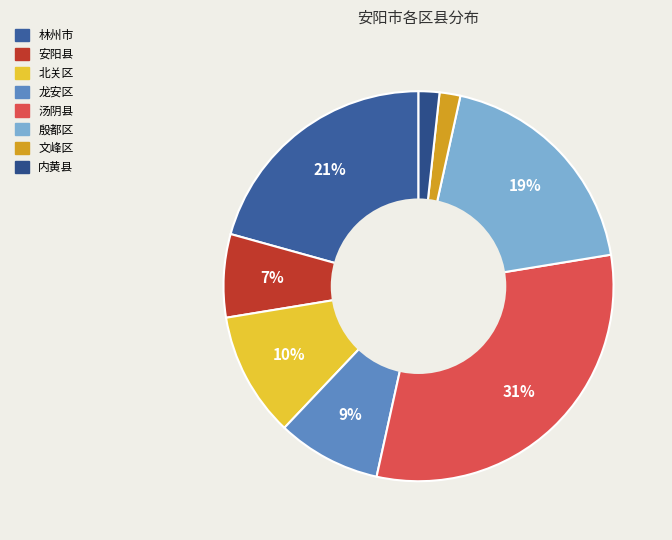

How many segments does this pie chart have?

8